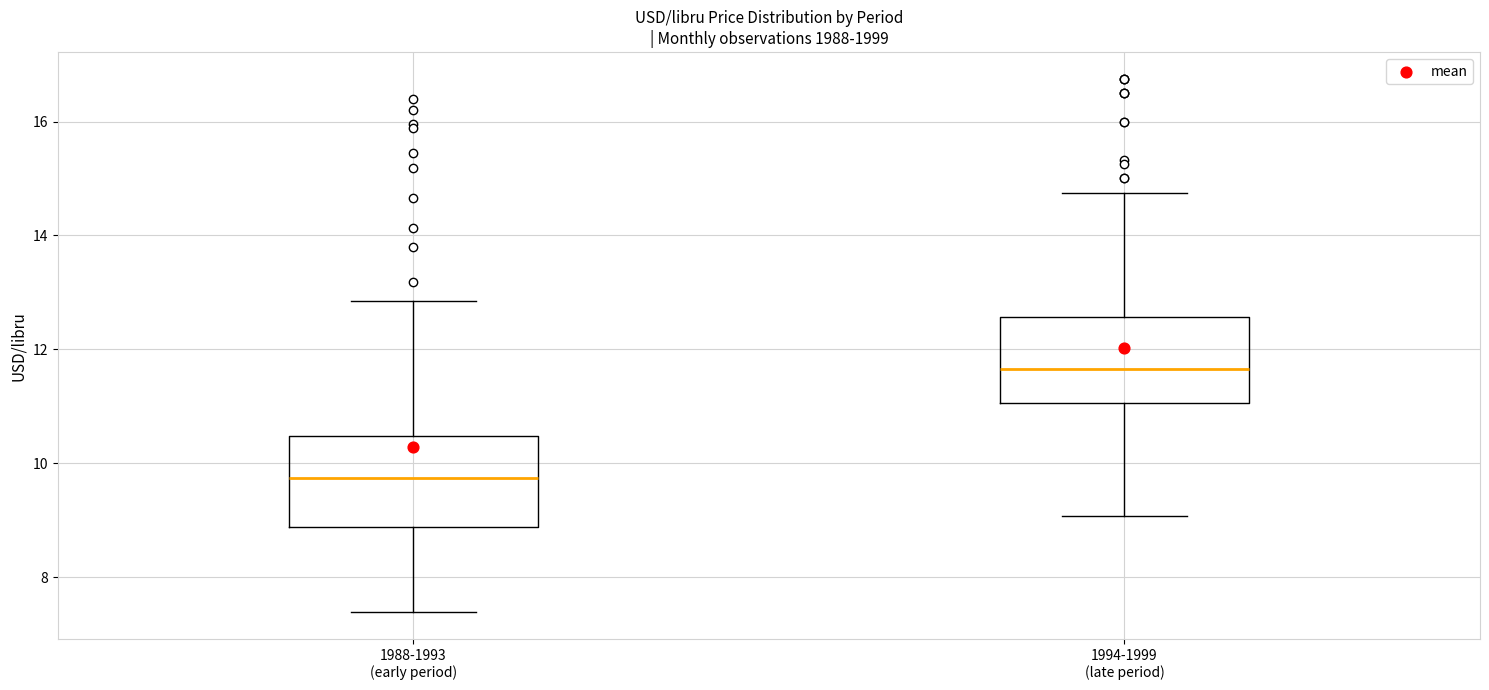

Which box's median line is the highest?

1994-1999 (late period)